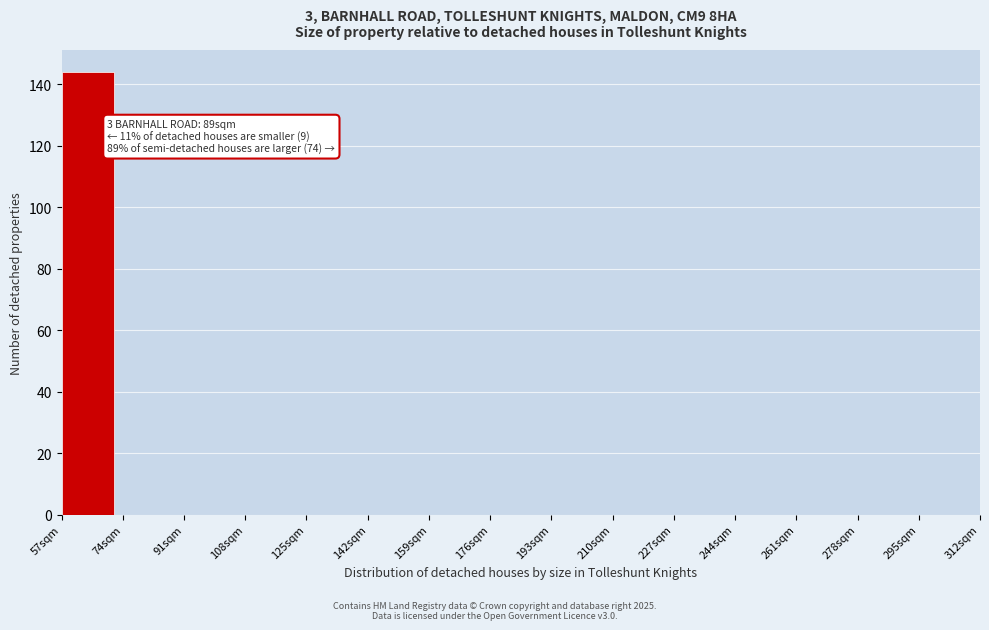

Reading right to left, list all the values displayed in this chart.

295sqm=0	278sqm=0	261sqm=0	244sqm=0	227sqm=0	210sqm=0	193sqm=0	176sqm=0	159sqm=0	142sqm=0	125sqm=0	108sqm=0	91sqm=0	74sqm=0	57sqm=144